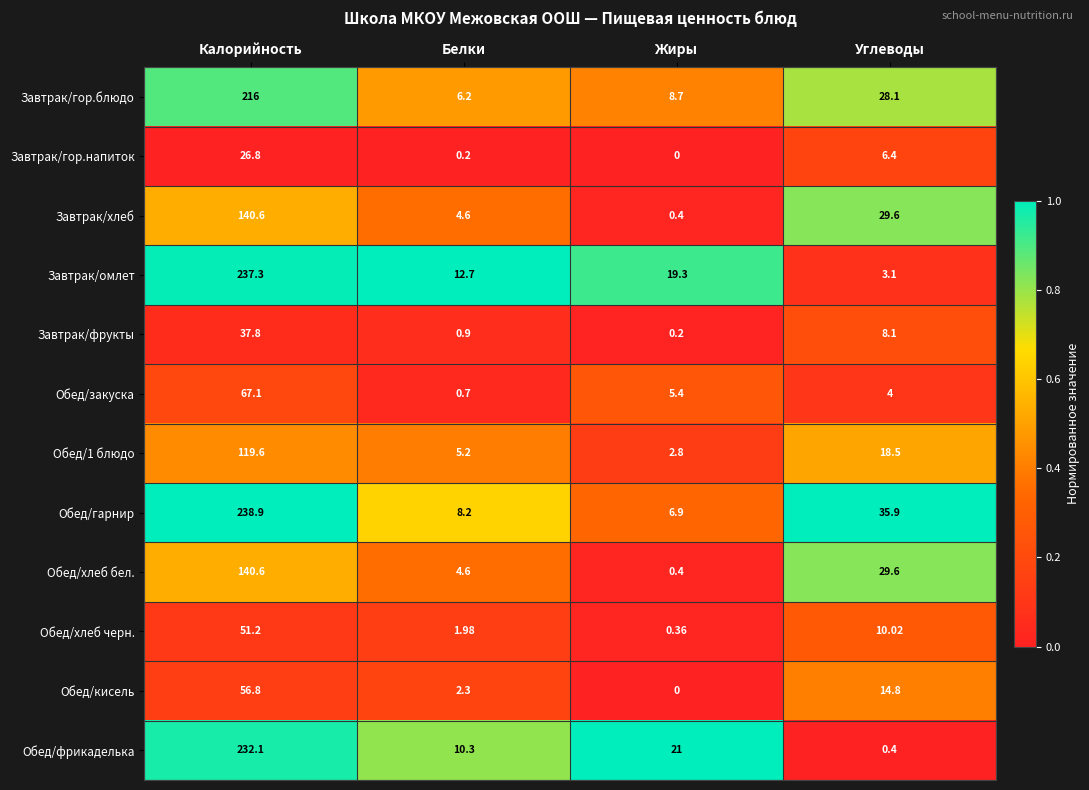

At which category is the sum across all series the highest?

Калорийность